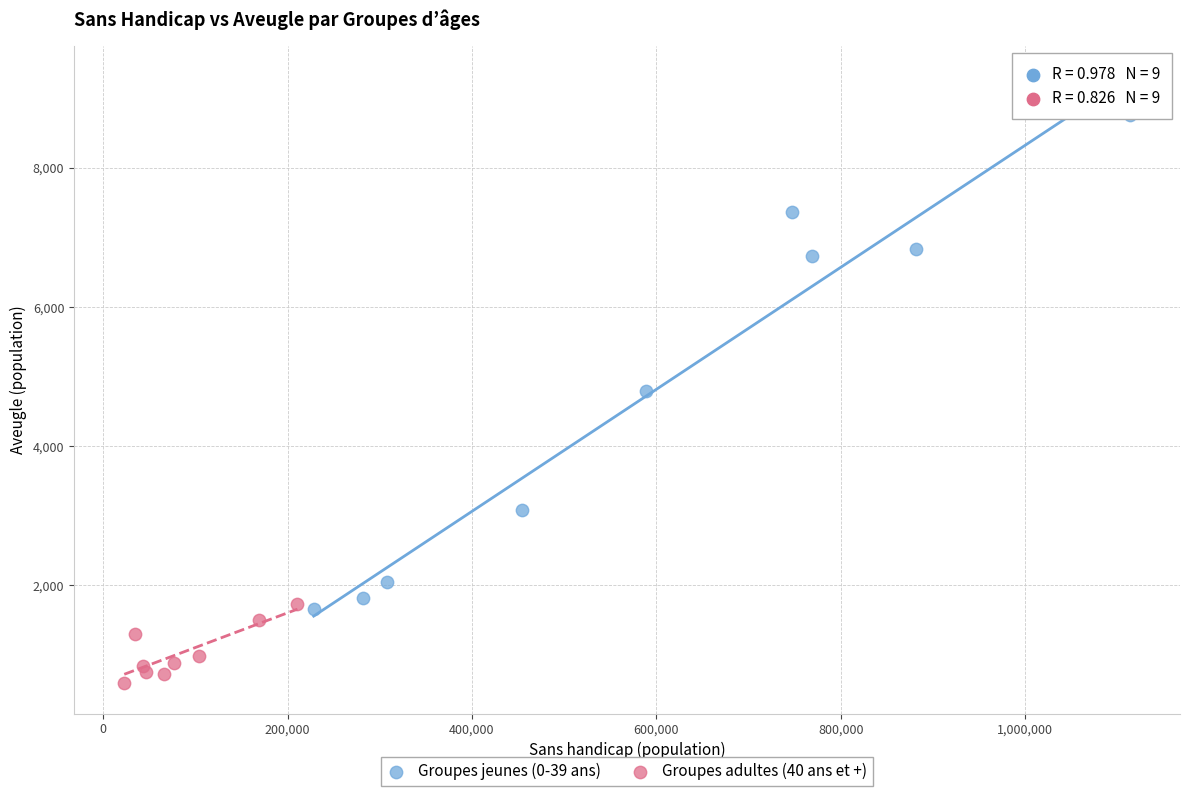

Which series contains the lowest Y value?

Groupes adultes (40 ans et +)